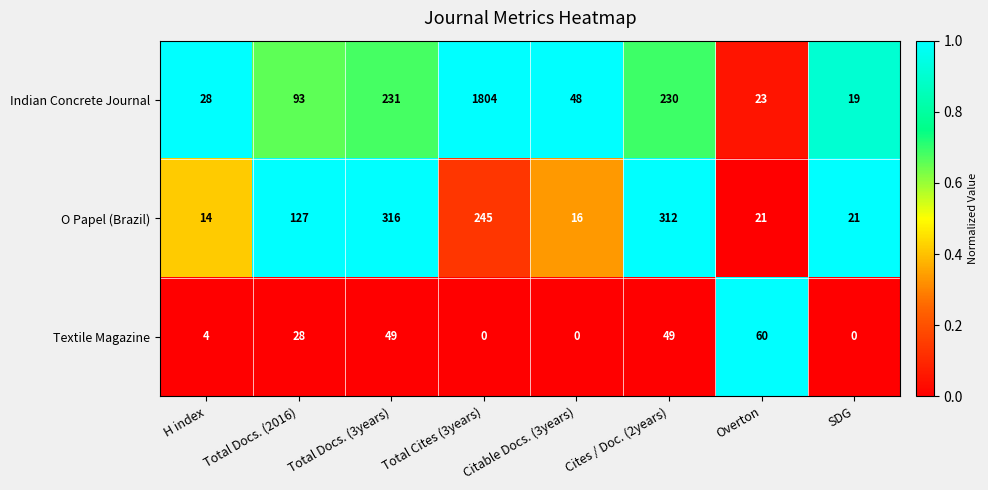

Rank the series at Cites / Doc. (2years) from lowest to highest value.

Textile Magazine, Indian Concrete Journal, O Papel (Brazil)